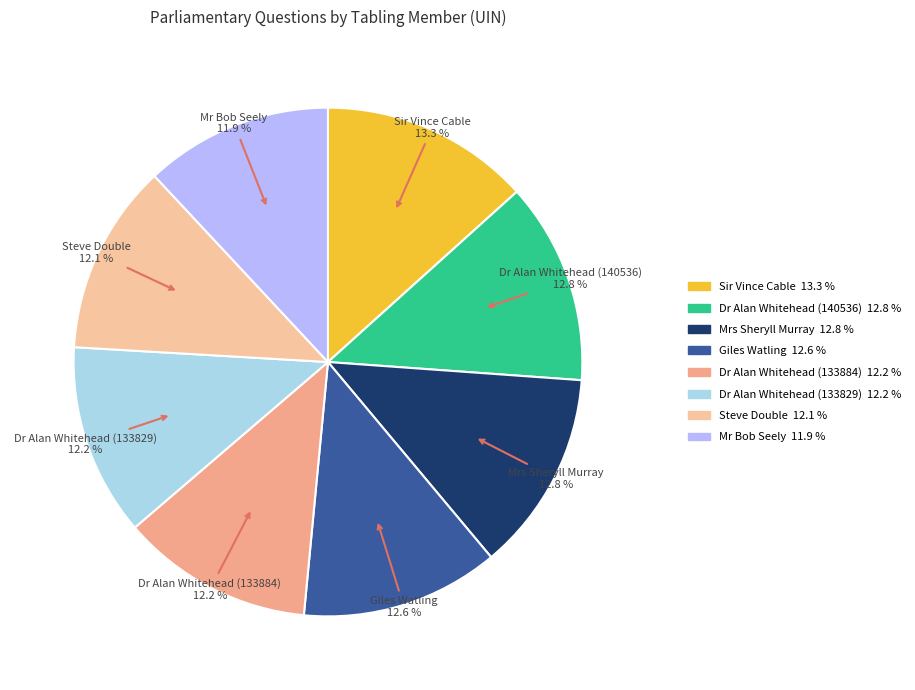

The Mr Bob Seely slice represents 24% of the pie. True or false?

False